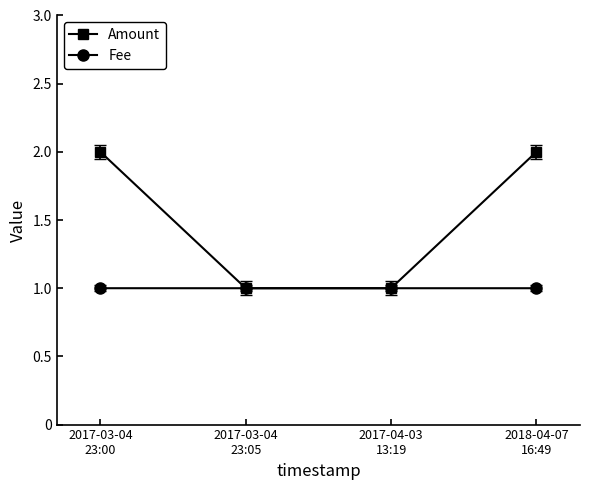

How many data points in Amount are less than 2?

2